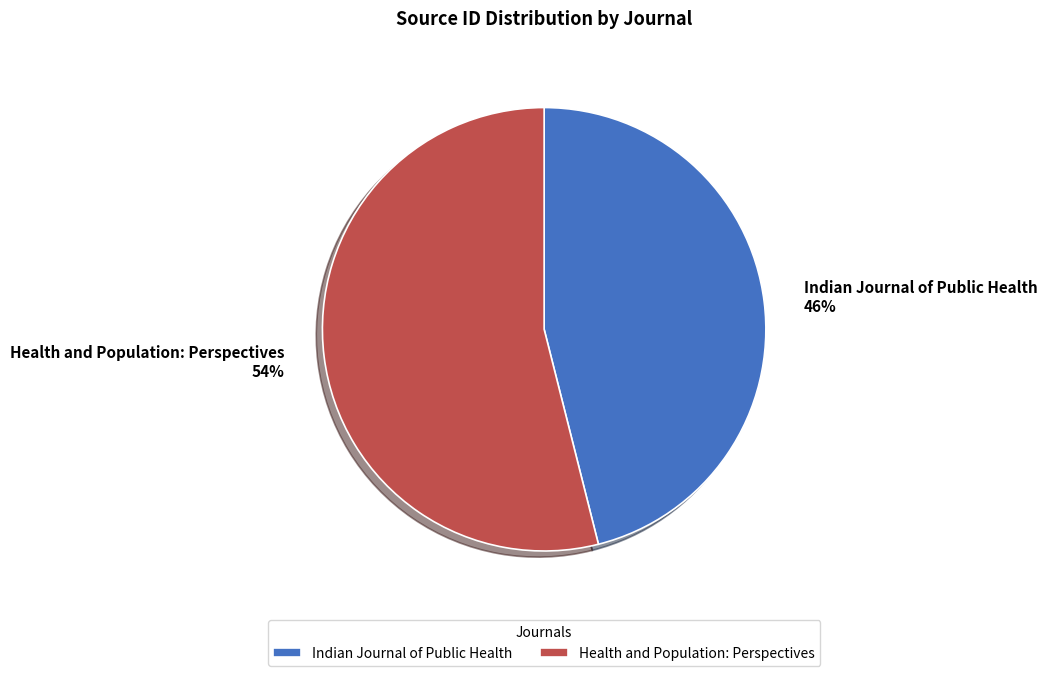

How many slices are in this pie chart?

2